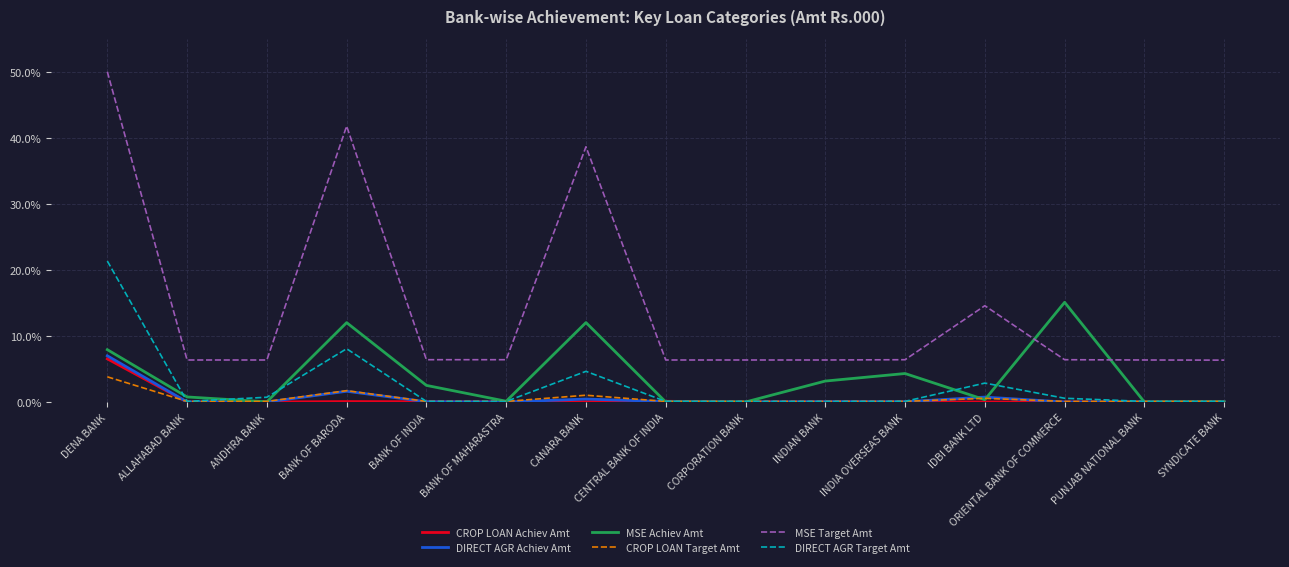

True or false: CROP LOAN Achiev Amt and MSE Target Amt intersect in this chart.

False